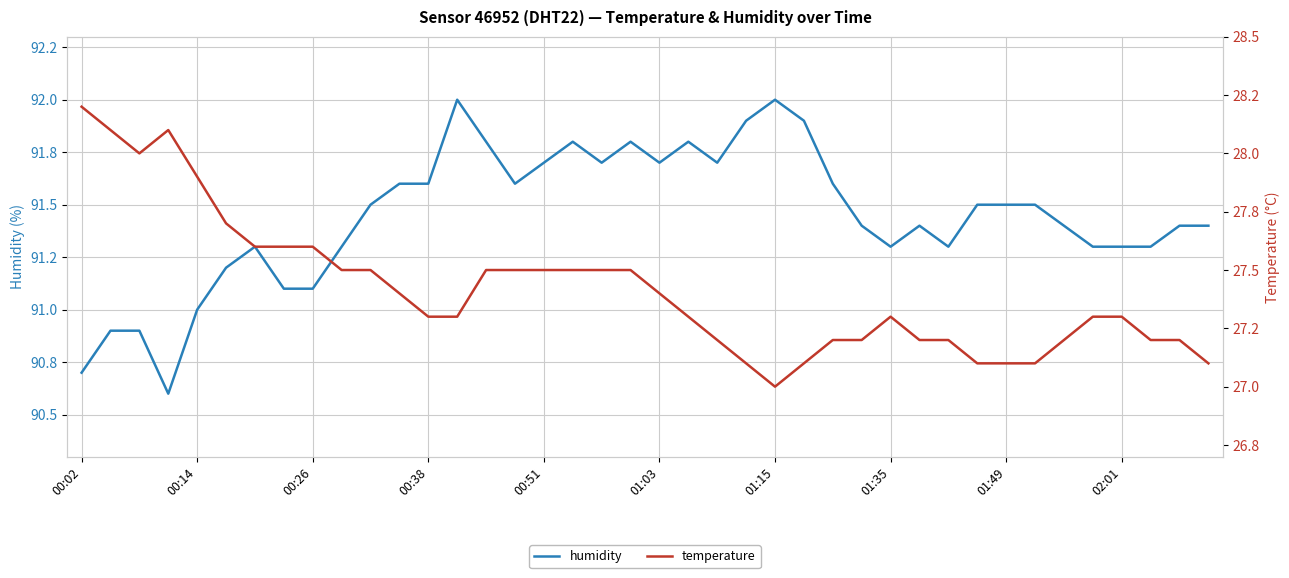

What is the value of the temperature point at the 1st from the left?

28.2